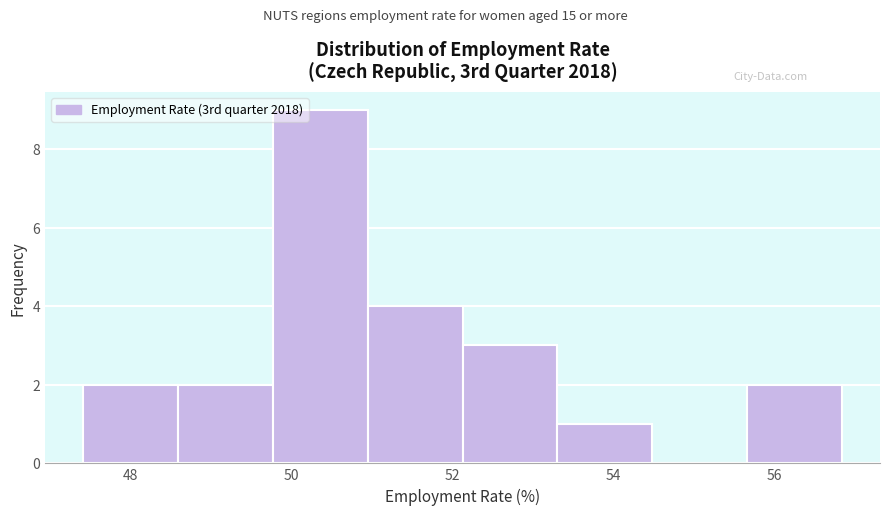

Over which range of the x-axis is the bar tallest?

49.8 to 51.0